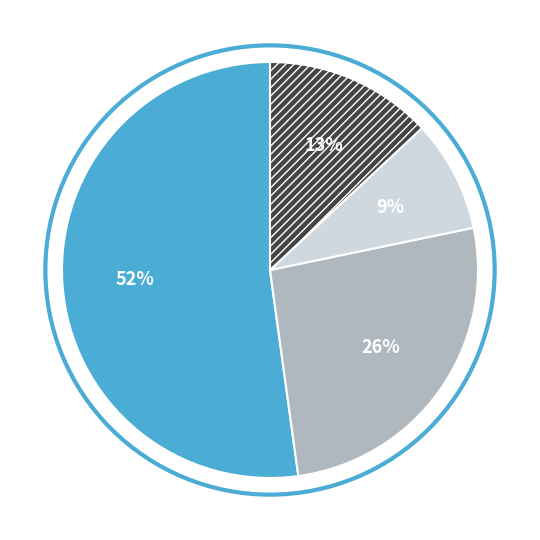

To the nearest percent, what is the average slice percentage?

25%